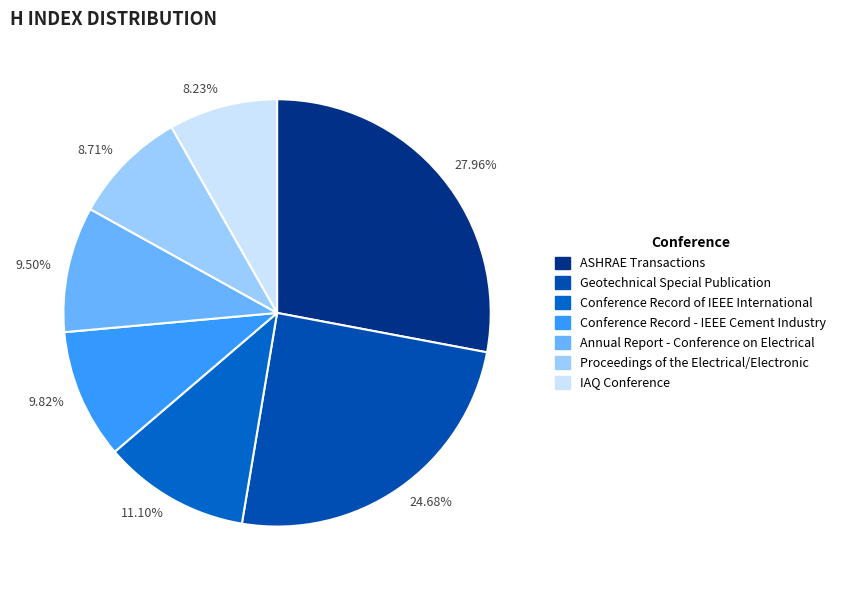

Between 27.96% and 8.71%, which is larger?

27.96%